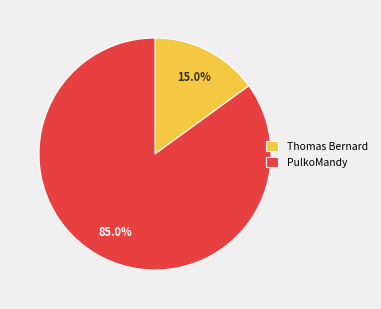

Do PulkoMandy and Thomas Bernard together represent more than half of the pie?

Yes